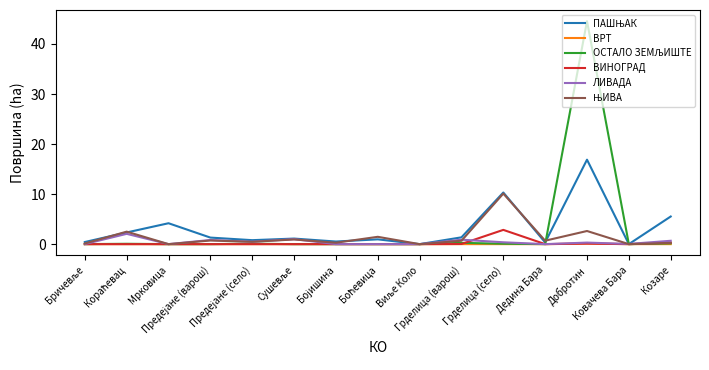

Which label corresponds to the largest value in the chart?

Добротин